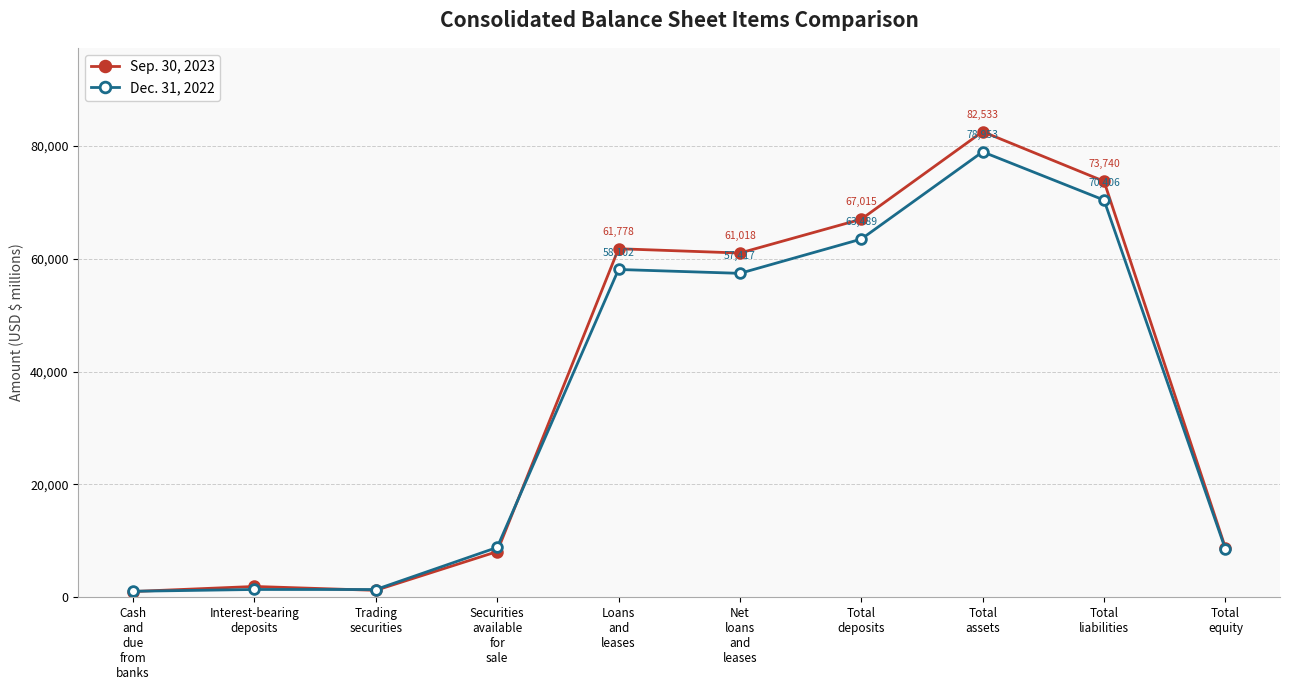

The value of Sep. 30, 2023 at Loans
and
leases is 93713. True or false?

False